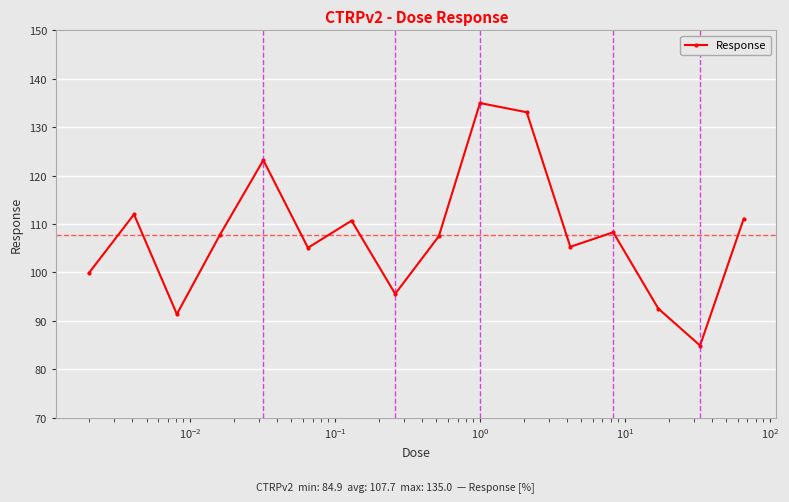

What is the value of the 4th point from the left?

107.7